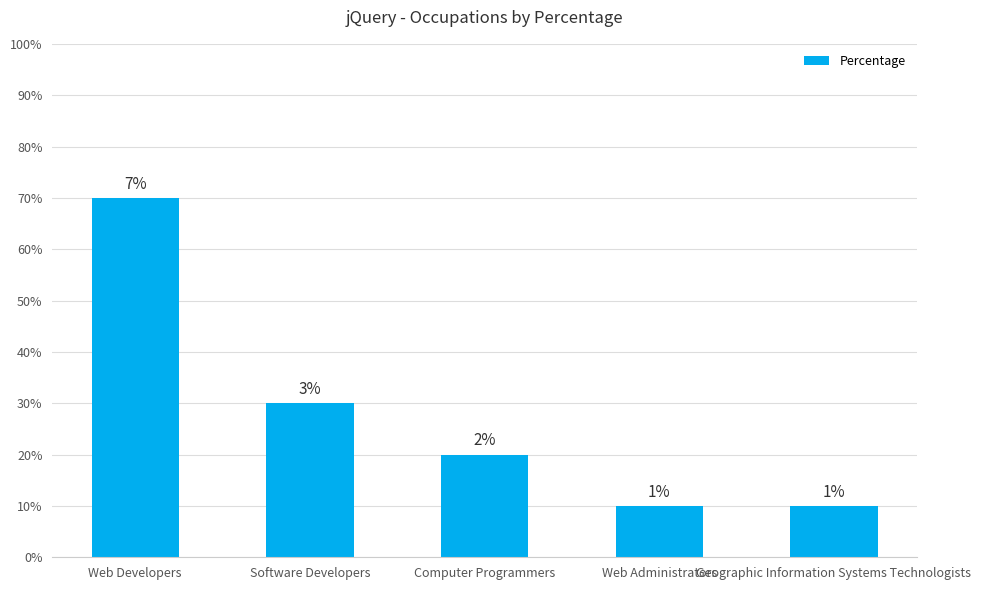

What value does the data have at Software Developers?

3